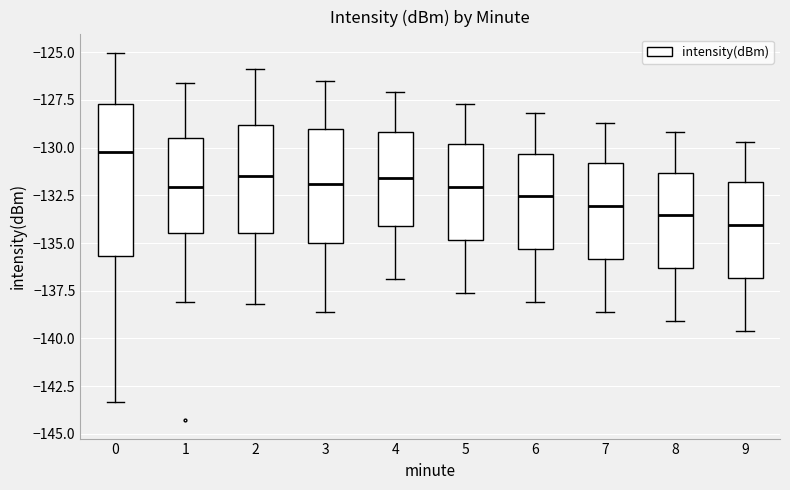

Comparing the boxes themselves (not the whiskers), which one is the tallest?

0